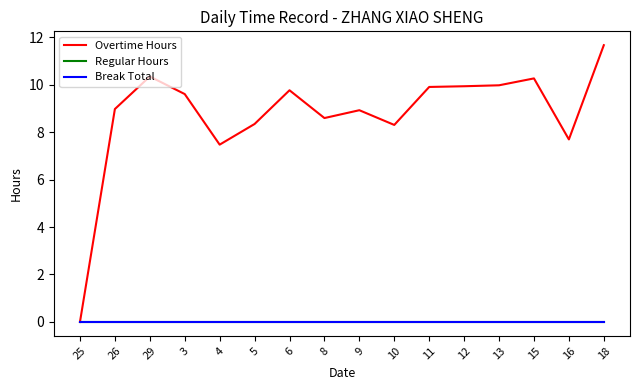

At which category is the sum across all series the highest?

18